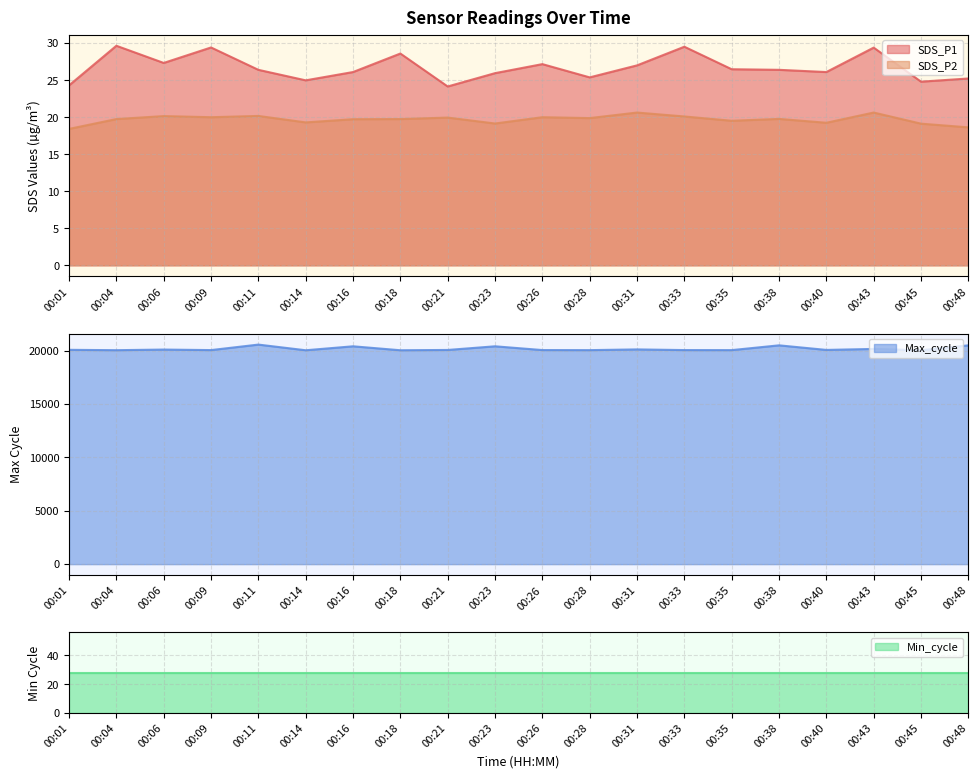

True or false: SDS_P1 and SDS_P2 cross at least once.

False